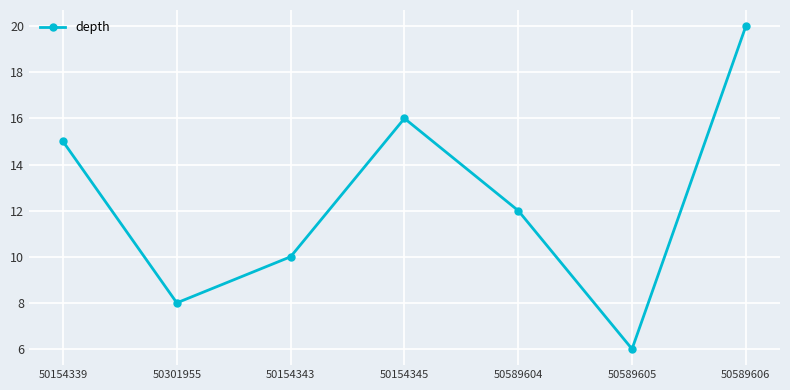

Between 50154345 and 50589606, which is larger?

50589606